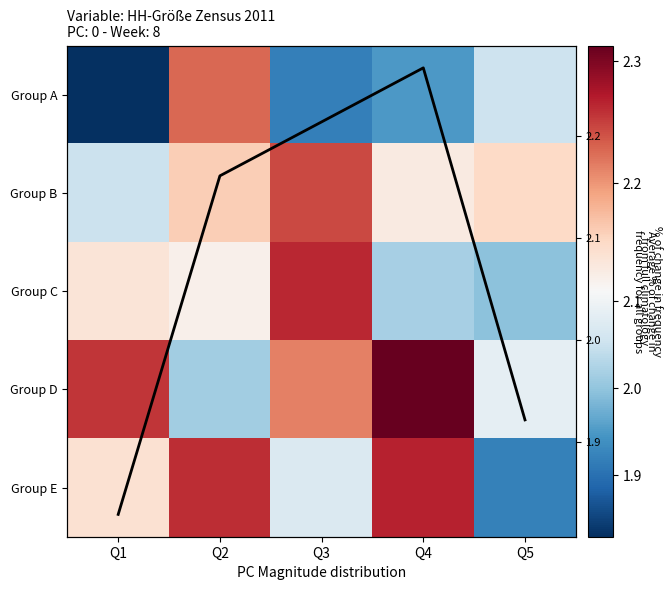

What is the sum of all Group A values?

10.0